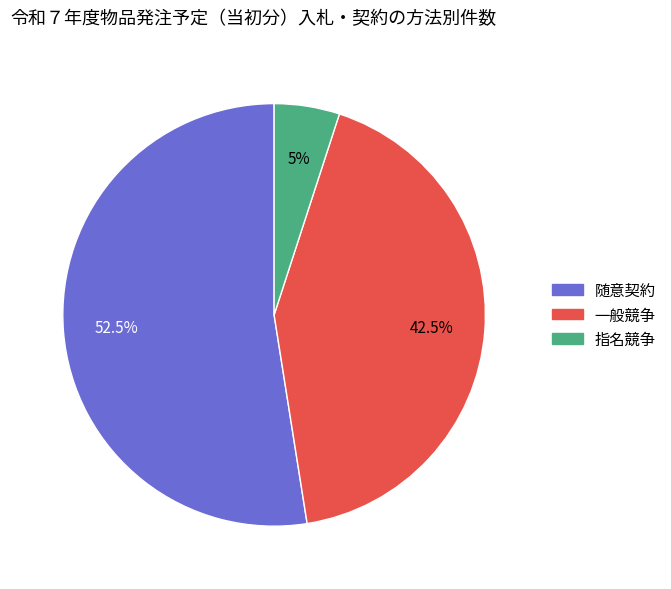

How many slices are in this pie chart?

3